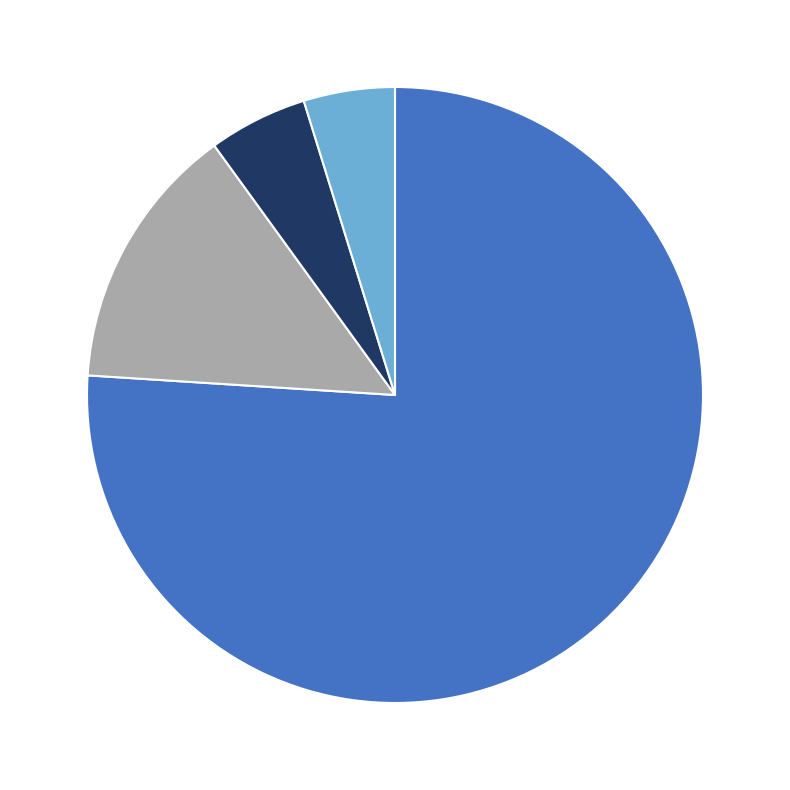

Is there any slice that represents more than half of the pie?

Yes